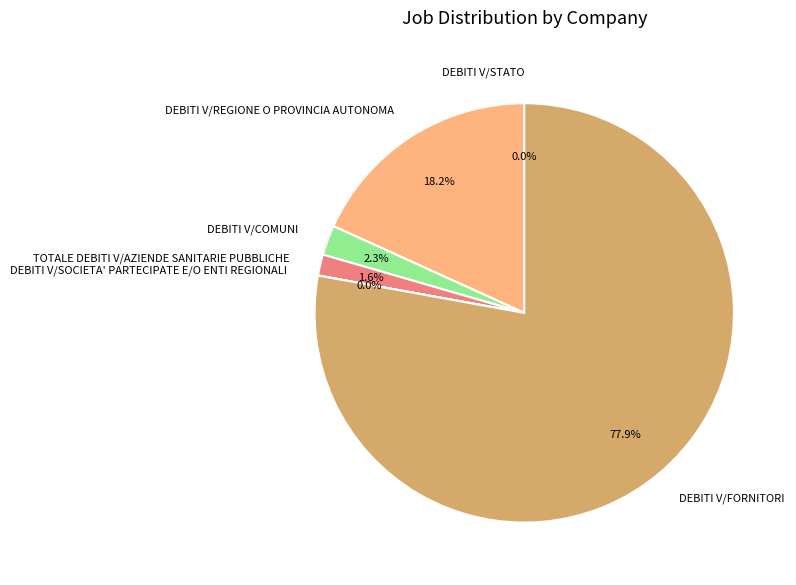

Combined, what portion of the pie is DEBITI V/COMUNI and DEBITI V/FORNITORI?

80.2%